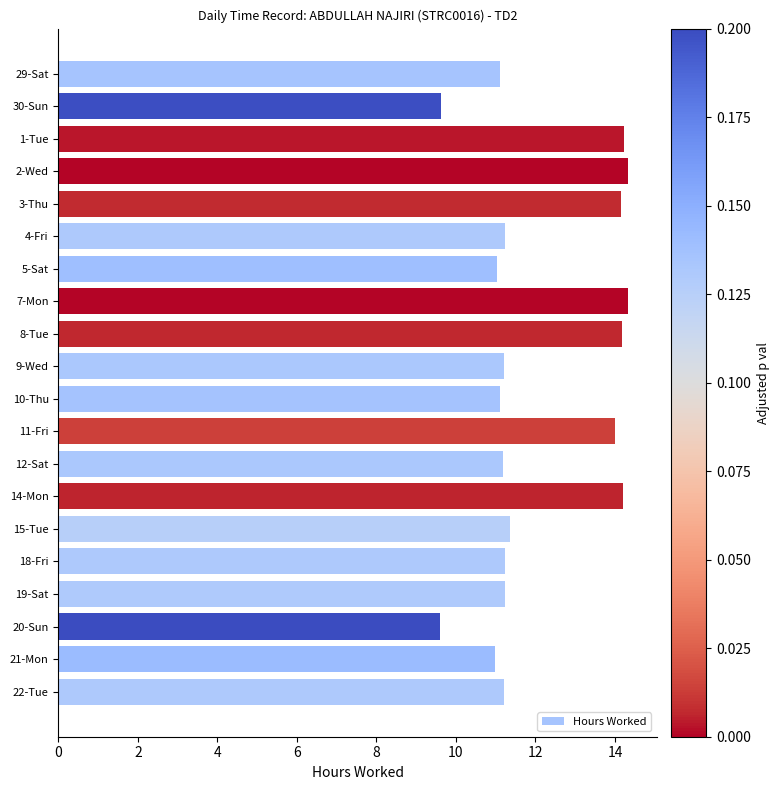

What is the label of the 18th bar from the bottom?

1-Tue